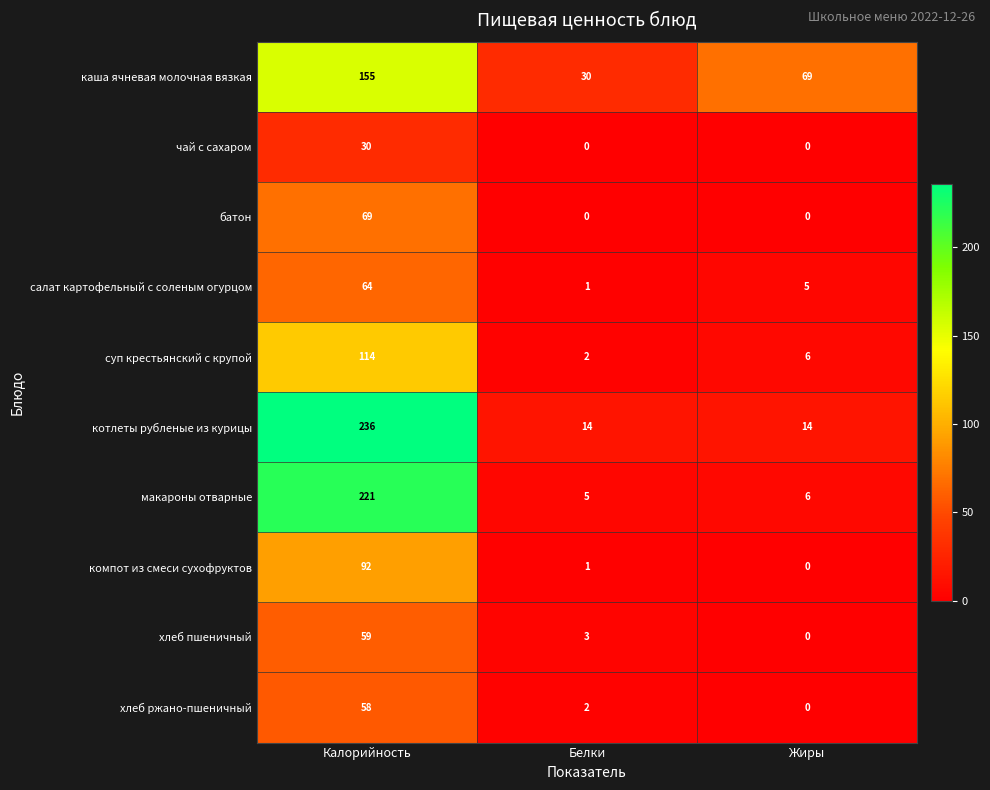

Is it true that компот из смеси сухофруктов equals 0 at Жиры?

True